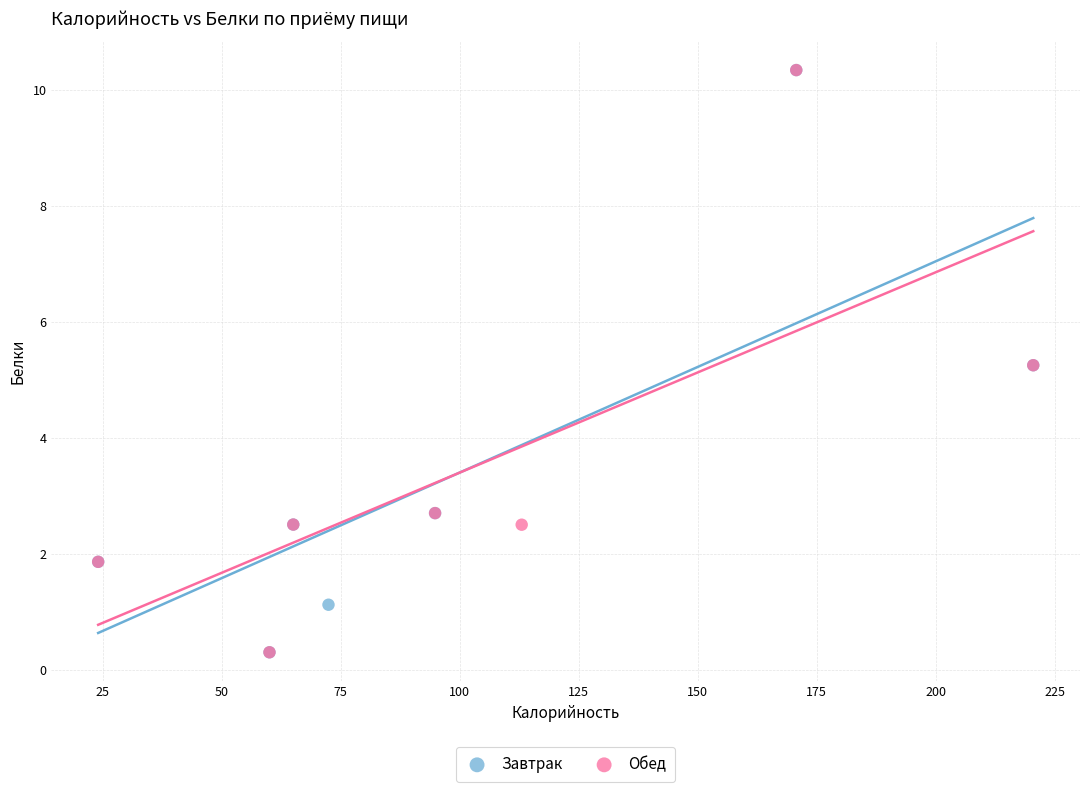

What are all the series names shown in the legend?

Завтрак, Обед